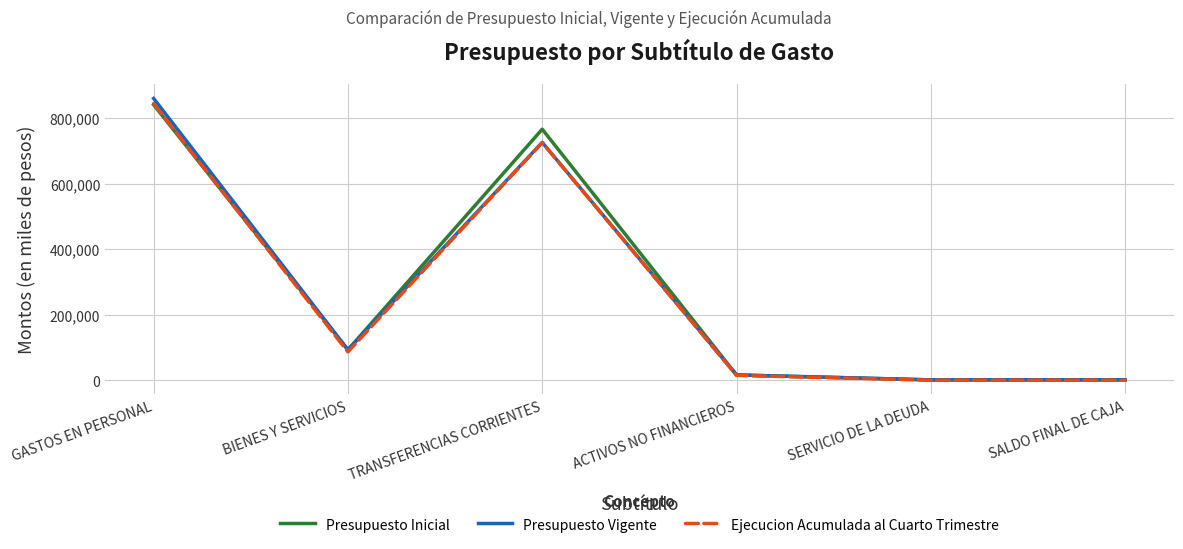

The value of Ejecucion Acumulada al Cuarto Trimestre at ACTIVOS NO FINANCIEROS is 14712. True or false?

True